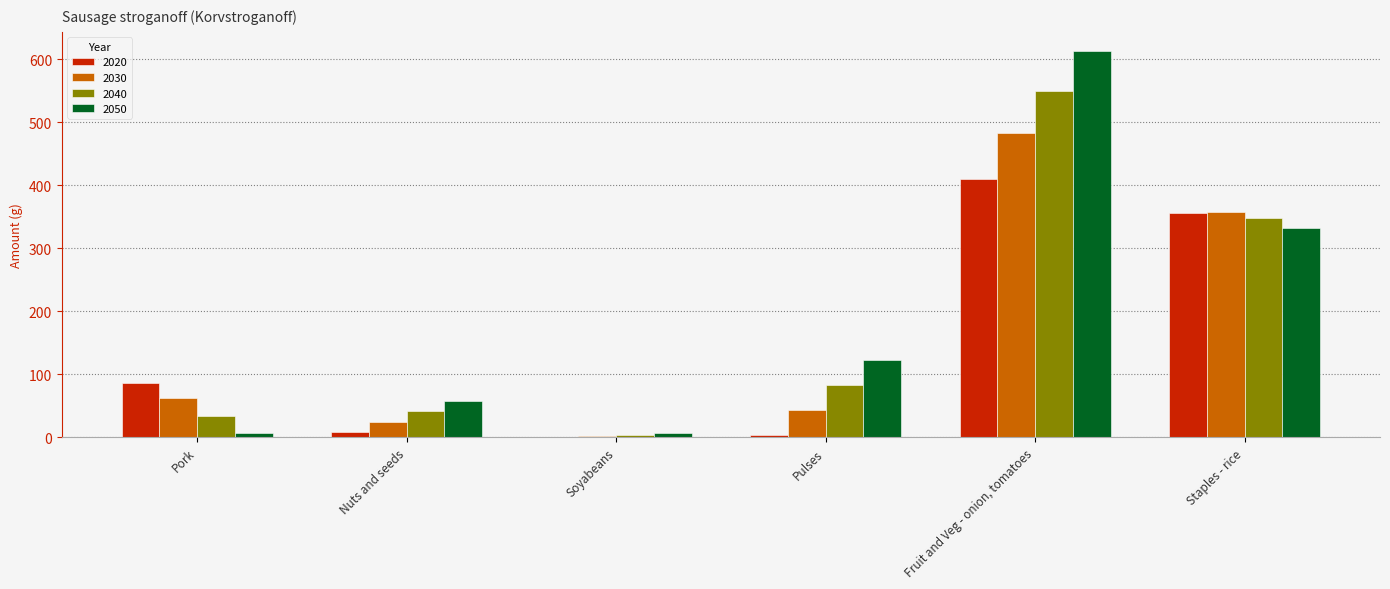

What is the difference between the 2040 values at Pulses and Fruit and Veg - onion, tomatoes?

467.3